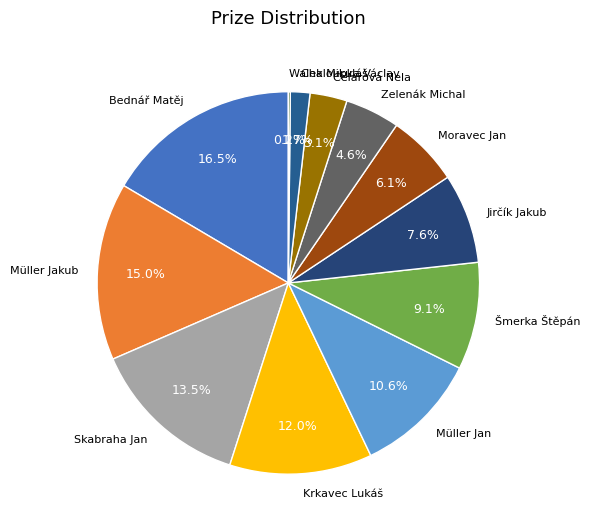

Which slice is the largest?

Bednář Matěj